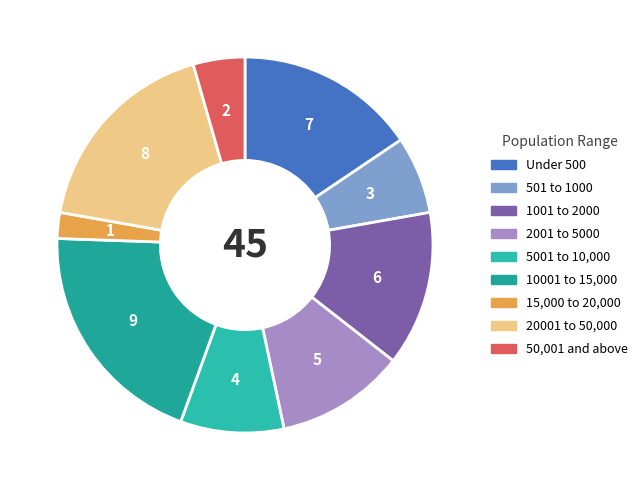

How many segments does this pie chart have?

9